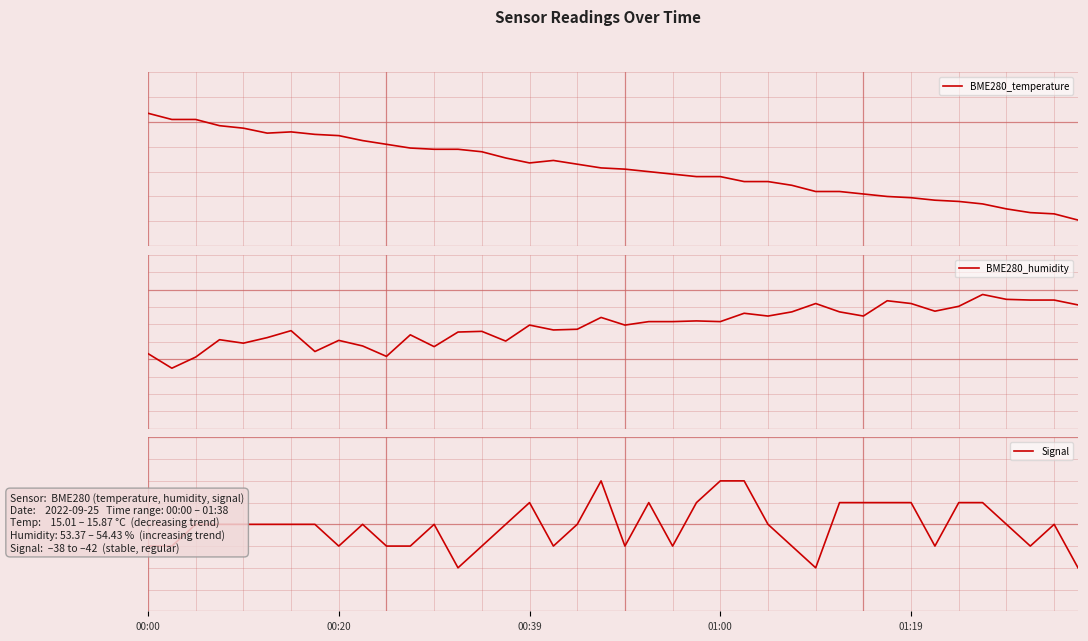

What is the sum of all Signal values?

-1603.0